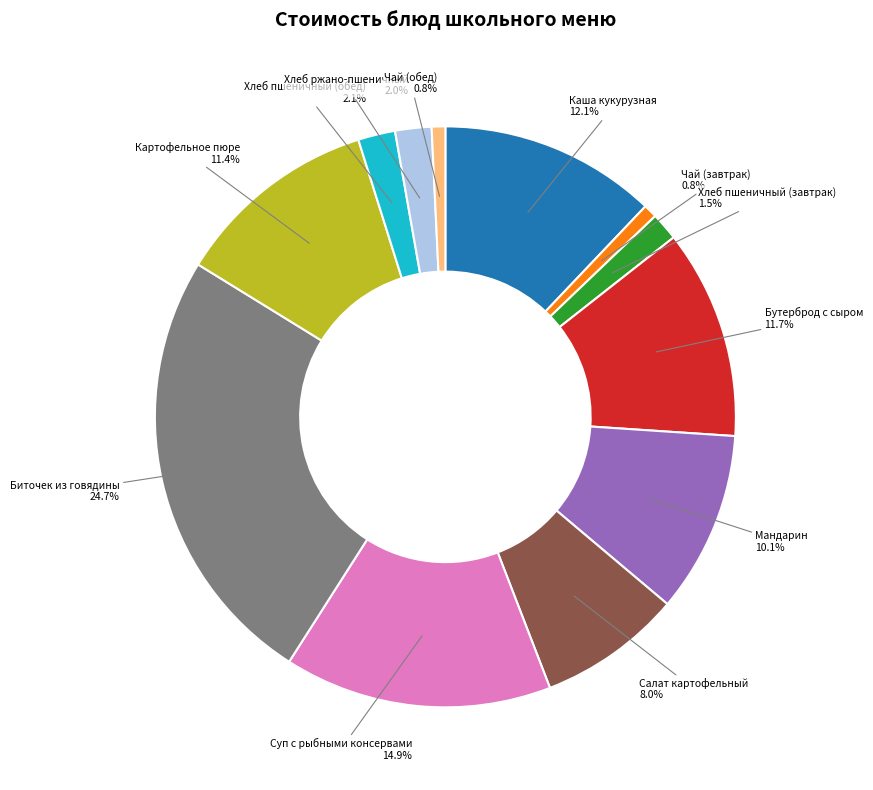

Does any single category account for the majority?

No